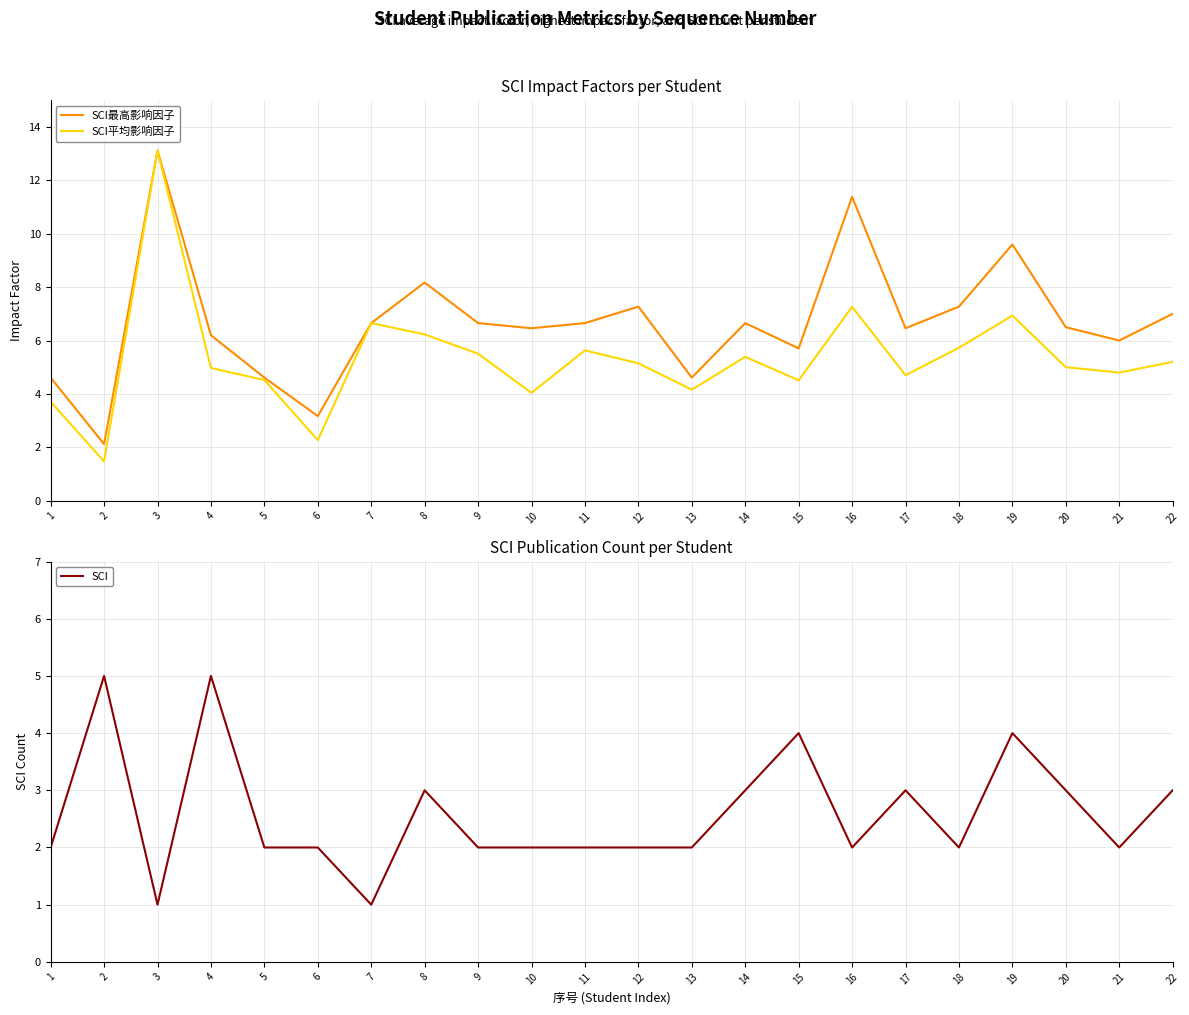

How many data points in SCI最高影响因子 are above 6?

15